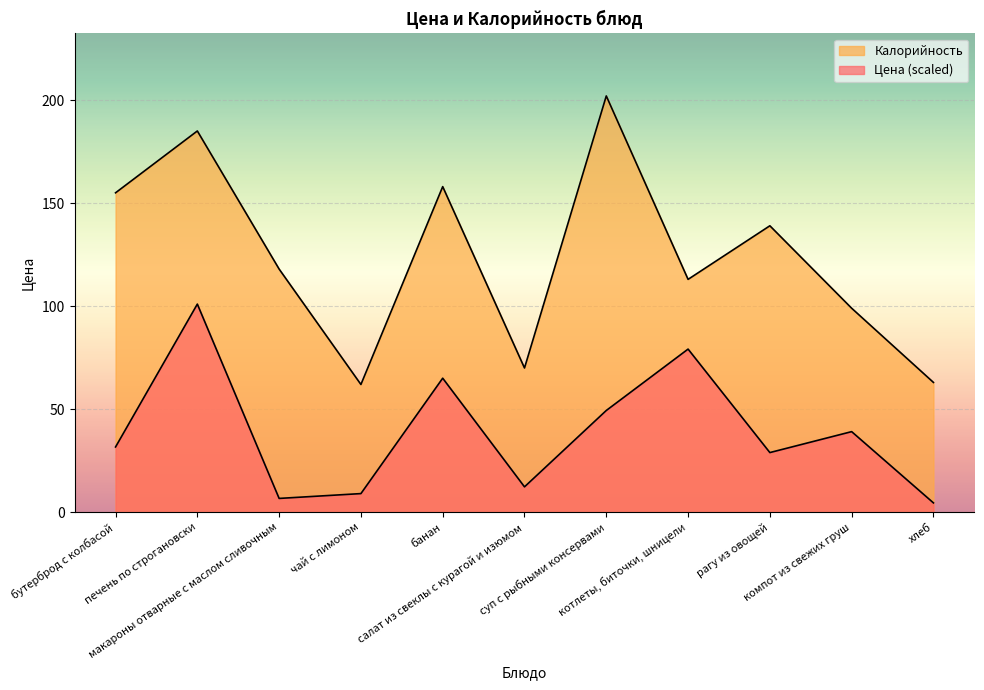

Where does the Калорийность series first go above 118?

бутерброд с колбасой